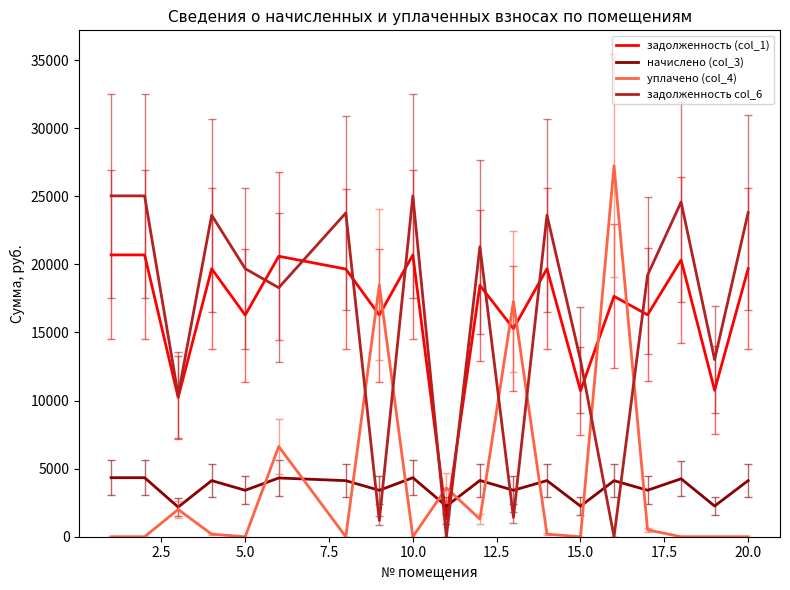

How many lines are shown in the chart?

4